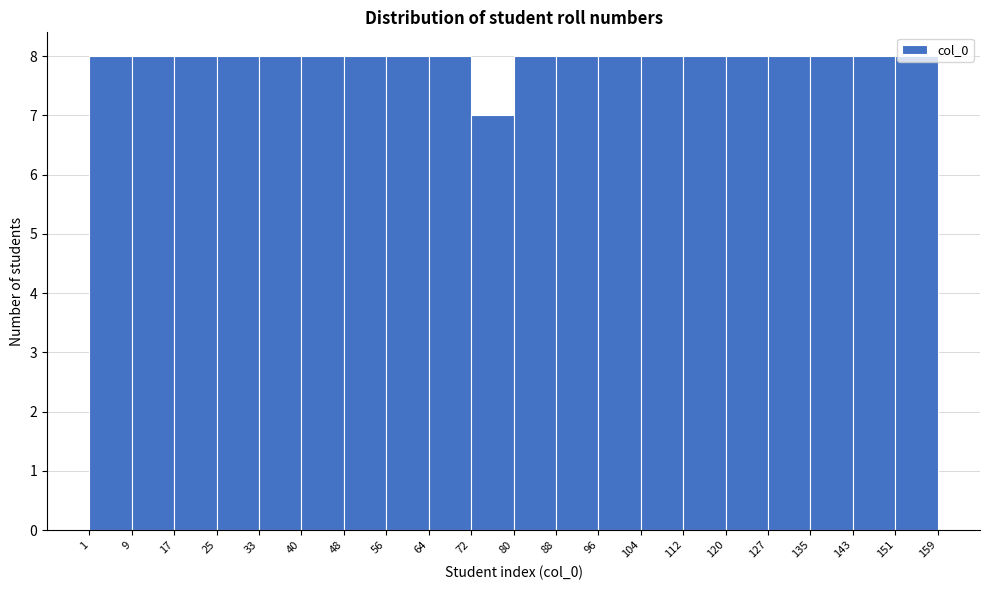

How tall is the bar that spans 9 to 17 on the x-axis? The values are not printed on the chart, so give them approximately, as read against the axis.

8